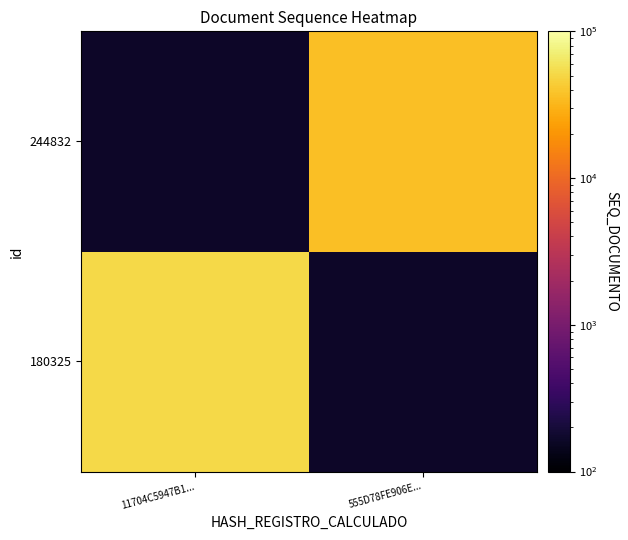

At which label does 180325 reach its minimum?

11704C5947B1...